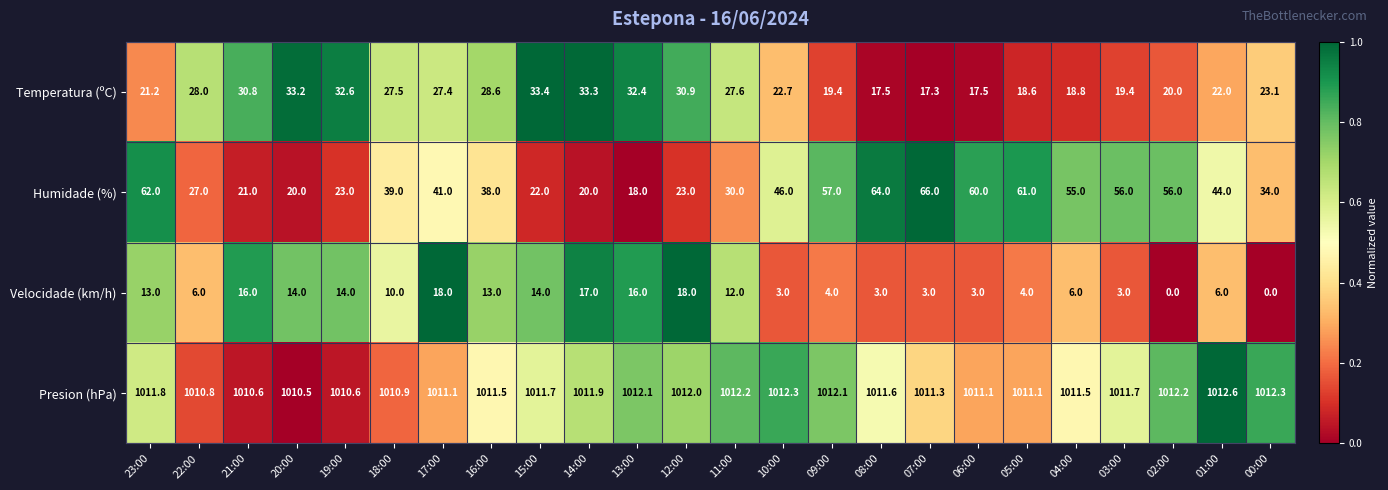

How many data points does each series have?

24